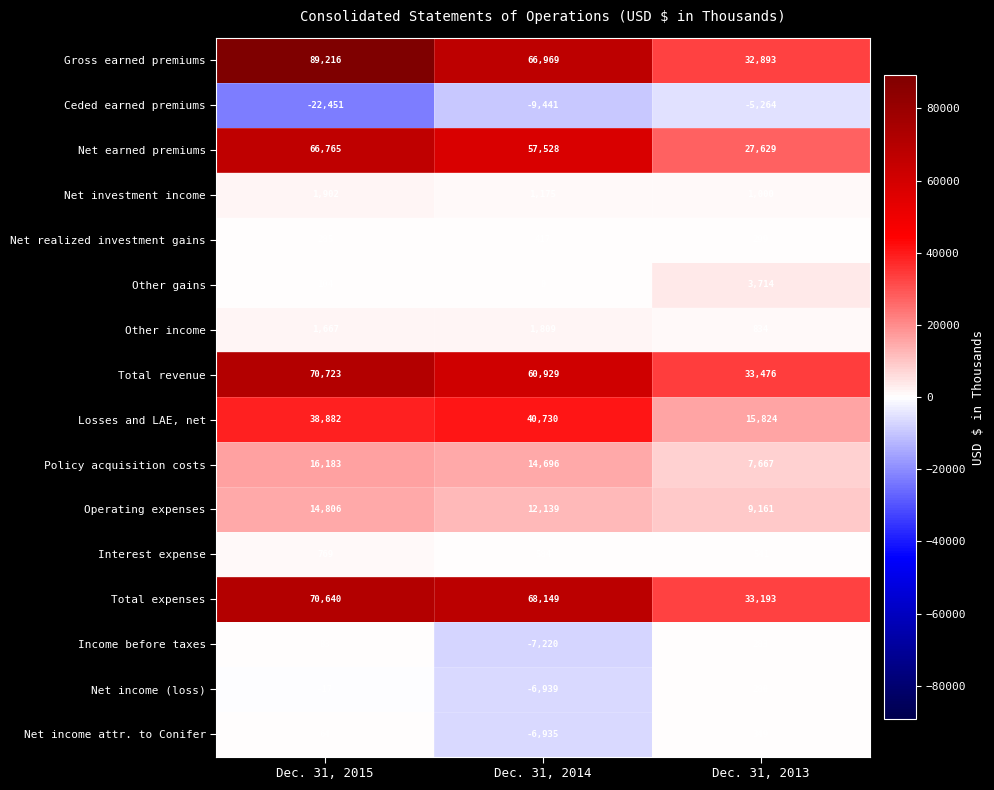

Which series has the widest spread of values?

Gross earned premiums